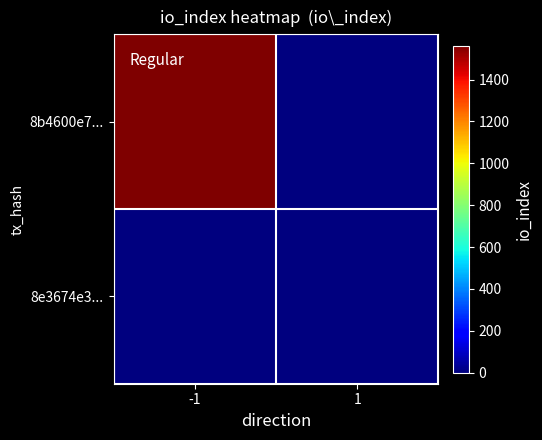

What is the maximum value shown in the chart?

1563